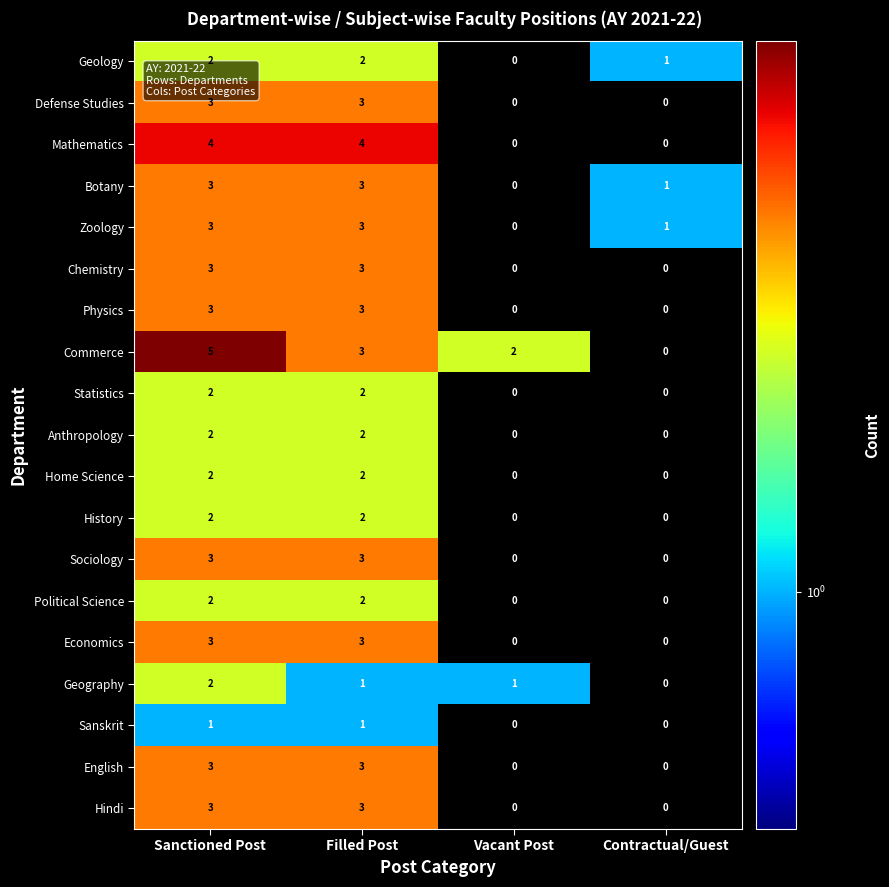

How many data points does each series have?

4